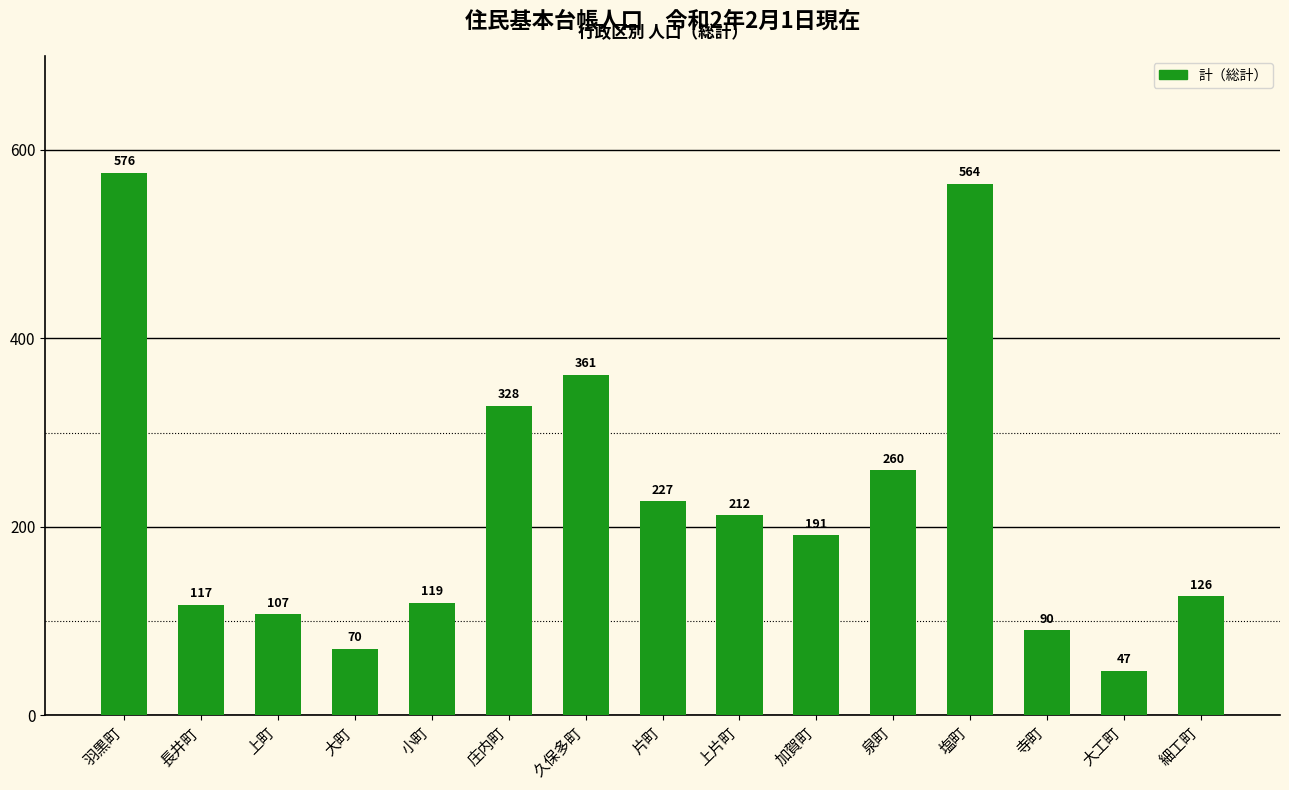

How many data points are less than 191?

7